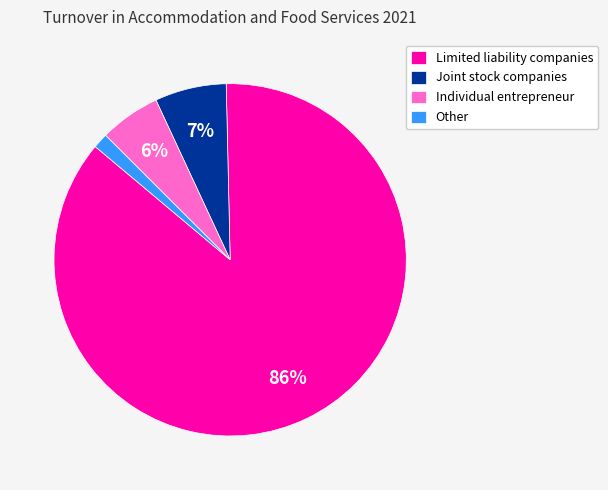

Which slice is the smallest?

Other